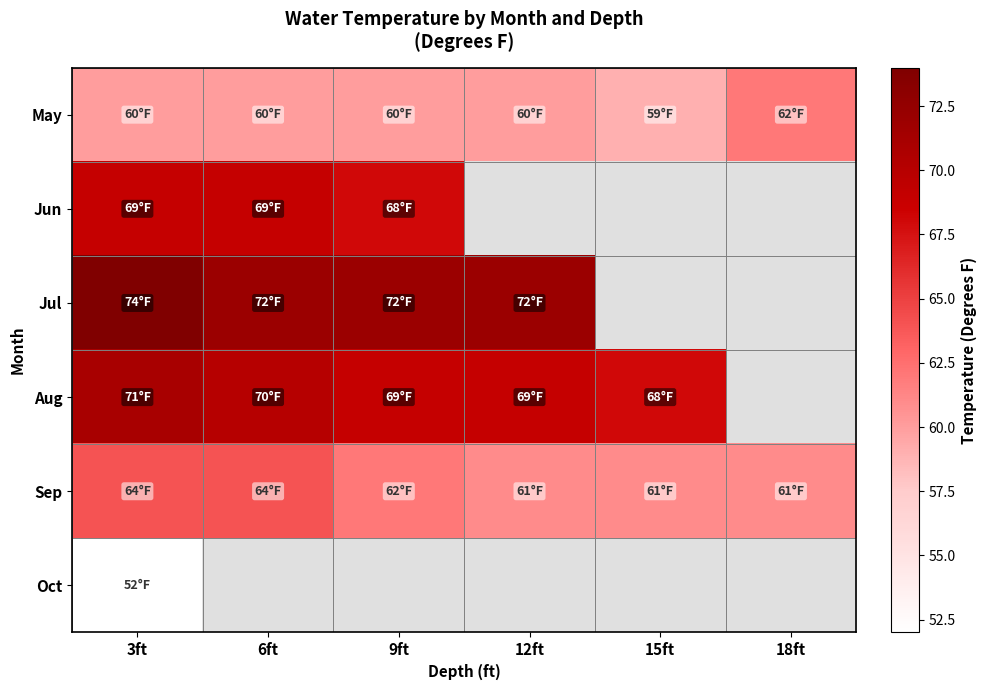

What is the maximum value shown in the chart?

74.0